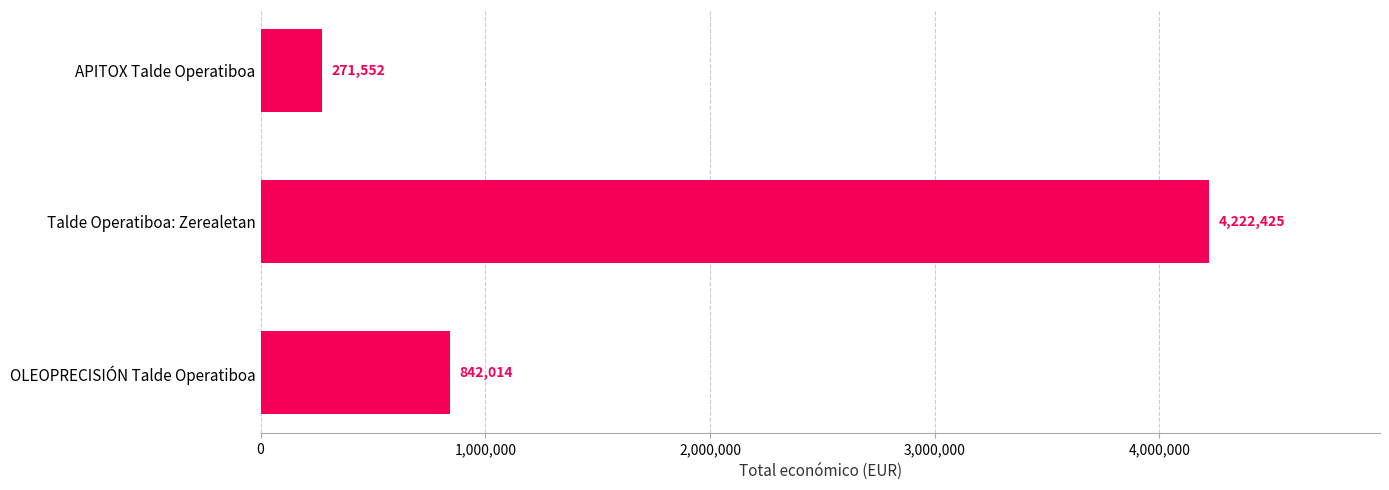

Rank the categories by value from highest to lowest.

Talde Operatiboa: Zerealetan, OLEOPRECISIÓN Talde Operatiboa, APITOX Talde Operatiboa